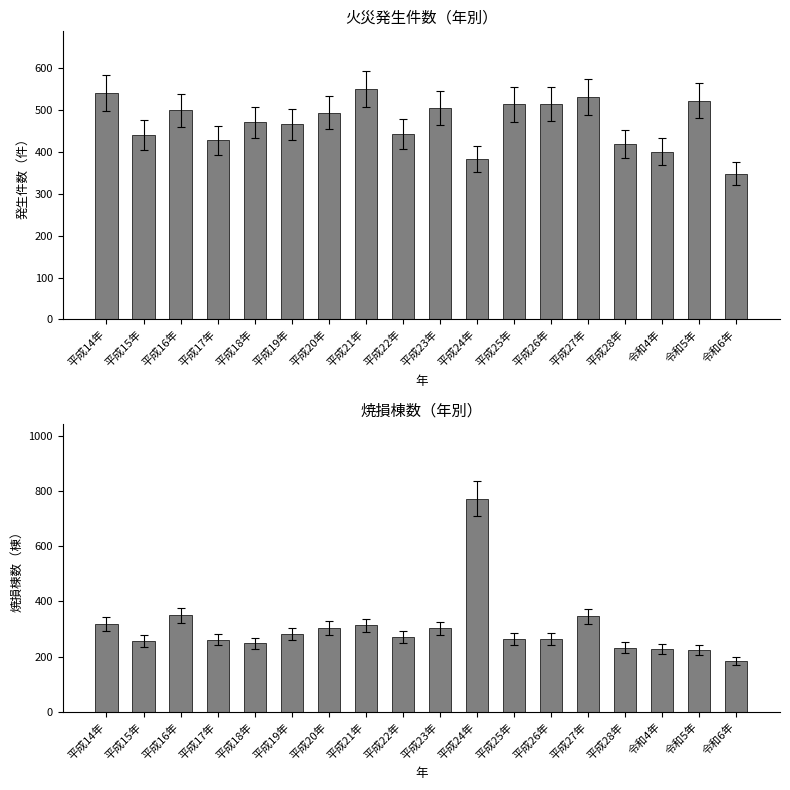

At which category is the sum across all series the highest?

平成24年